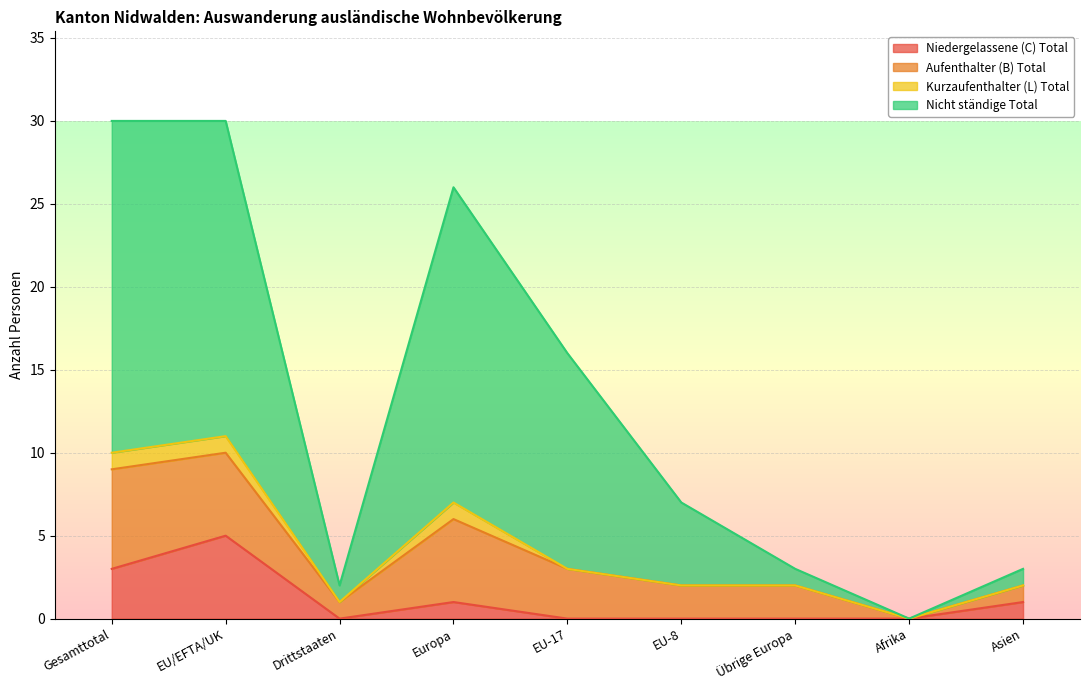

At which category does Niedergelassene (C) Total reach its first local valley?

Drittstaaten